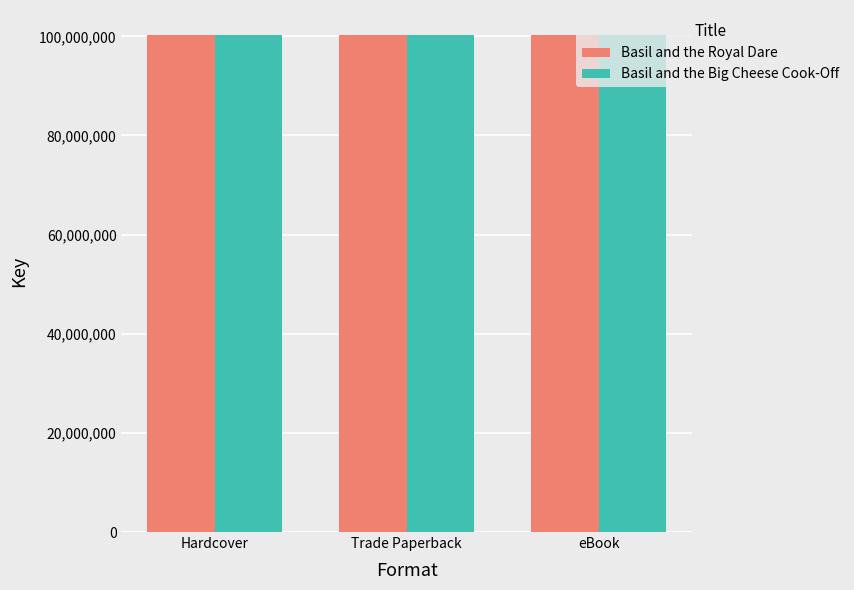

True or false: Basil and the Royal Dare has a value of 176844066 at eBook.

False